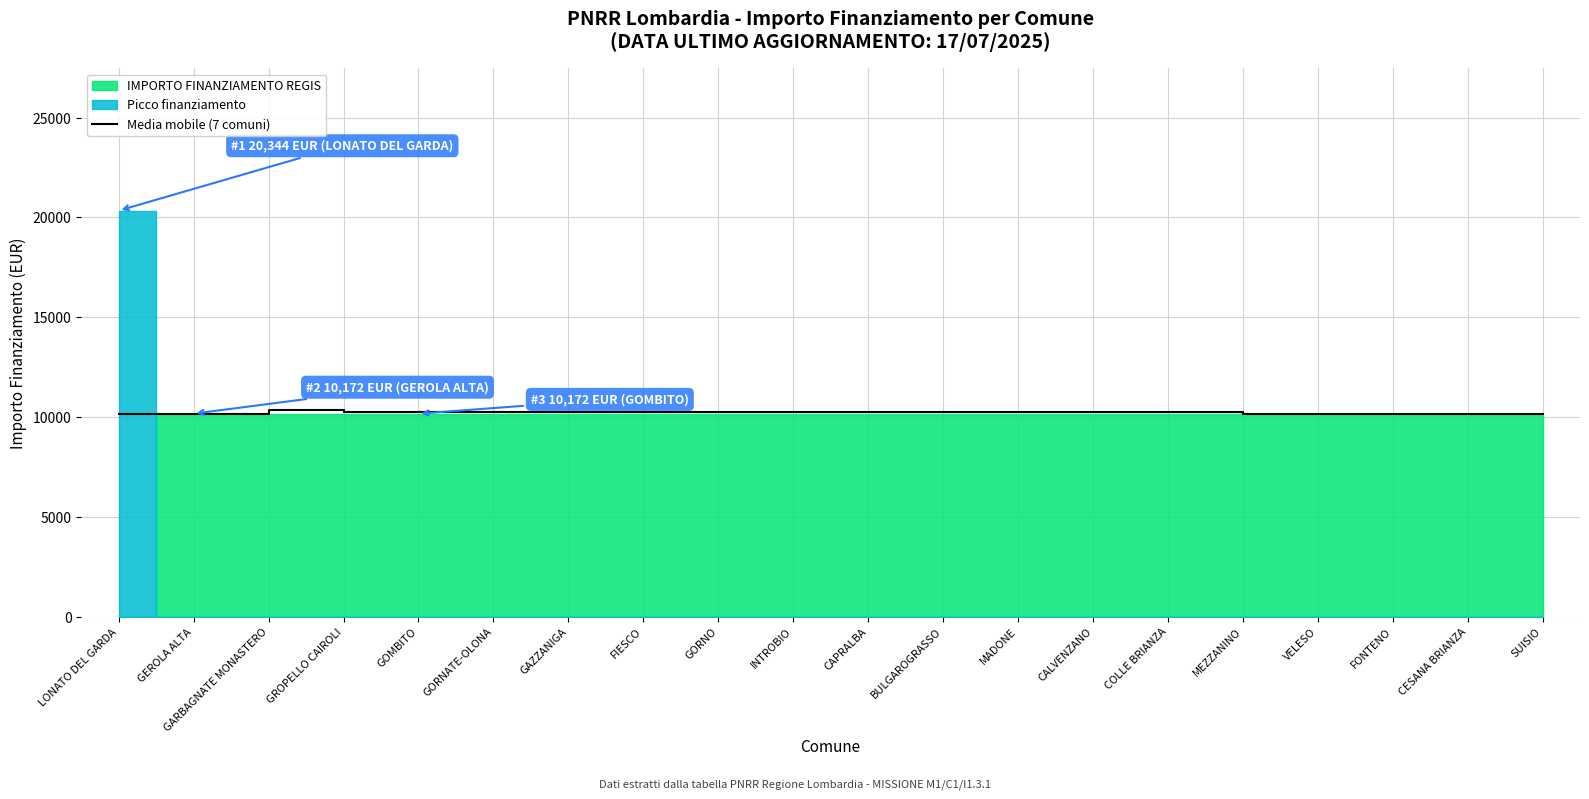

What is the lowest value of the Media mobile (7 comuni) series?

10172.0